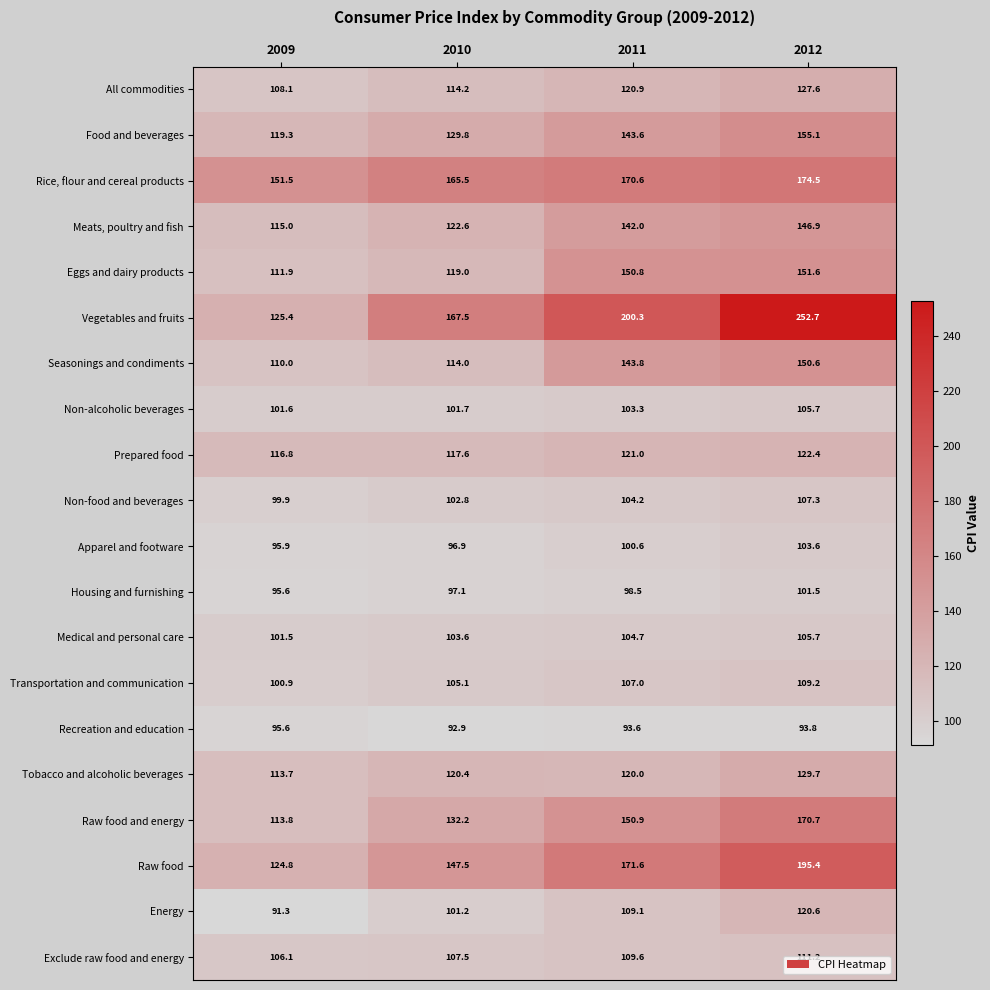

What is the sum of all Housing and furnishing values?

392.7